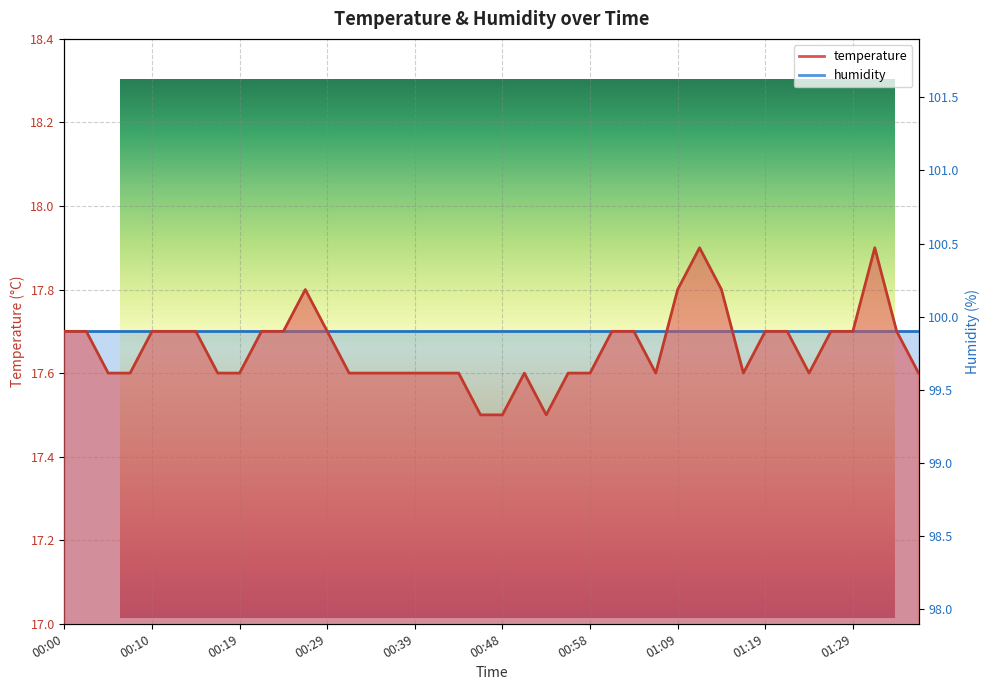

What is the difference between the second highest and minimum values?

0.4